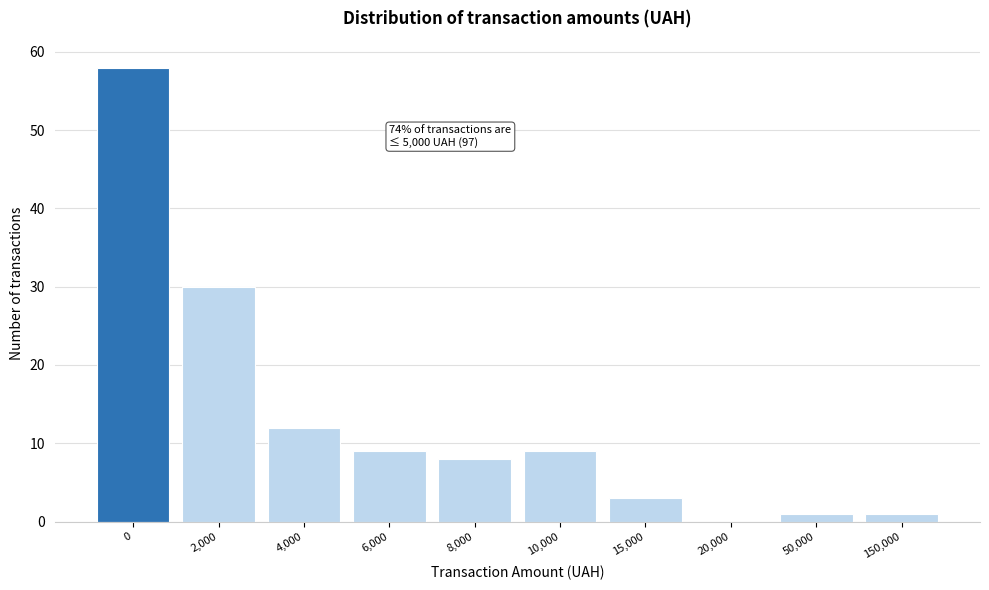

Reading right to left, what are all the values shown in this chart?

150,000=1	50,000=1	20,000=0	15,000=3	10,000=9	8,000=8	6,000=9	4,000=12	2,000=30	0=58